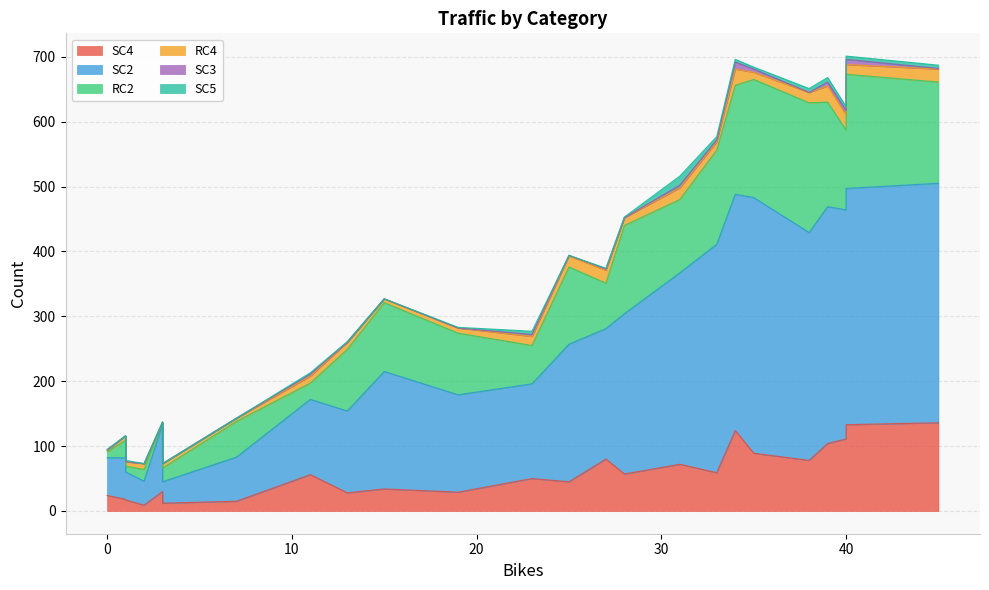

At how many categories does at least one series exceed 1?

24